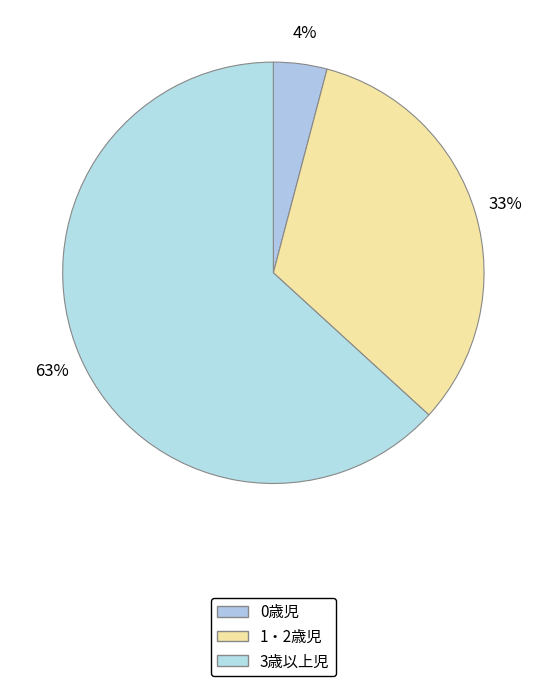

Is it true that 3歳以上児 is 63% of the pie?

True